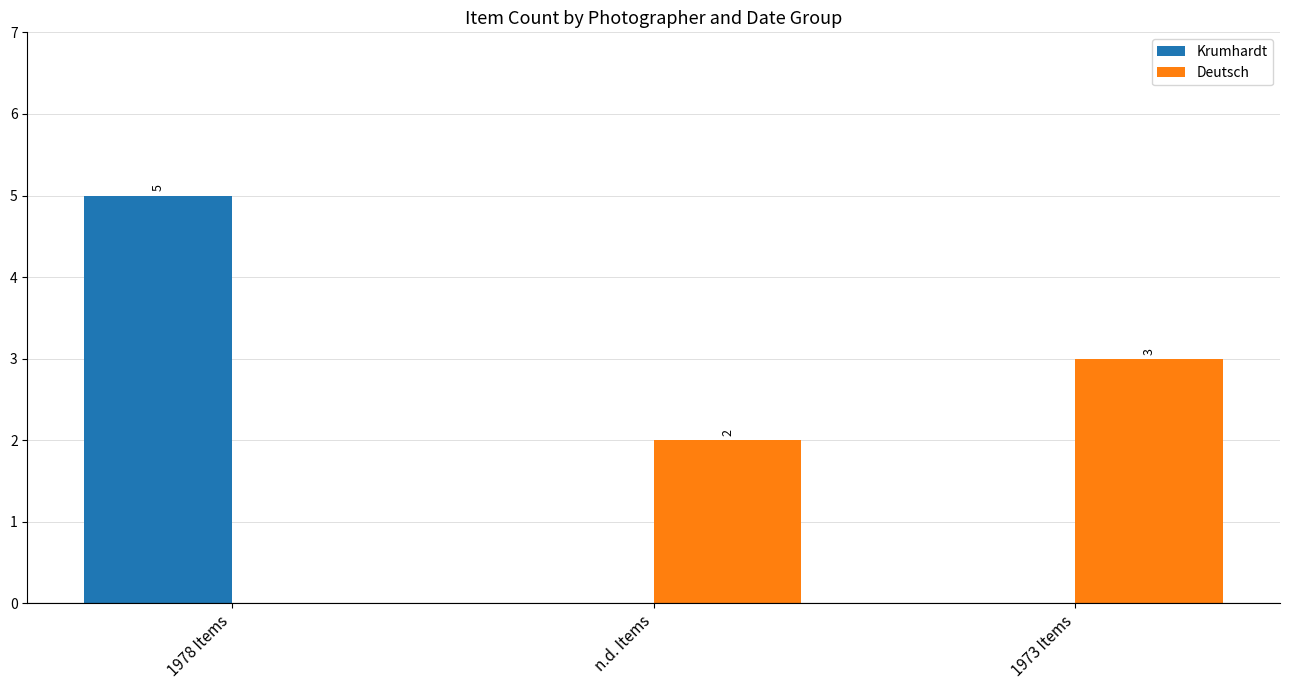

What is the sum of the Krumhardt values at 1973 Items and 1978 Items?

5